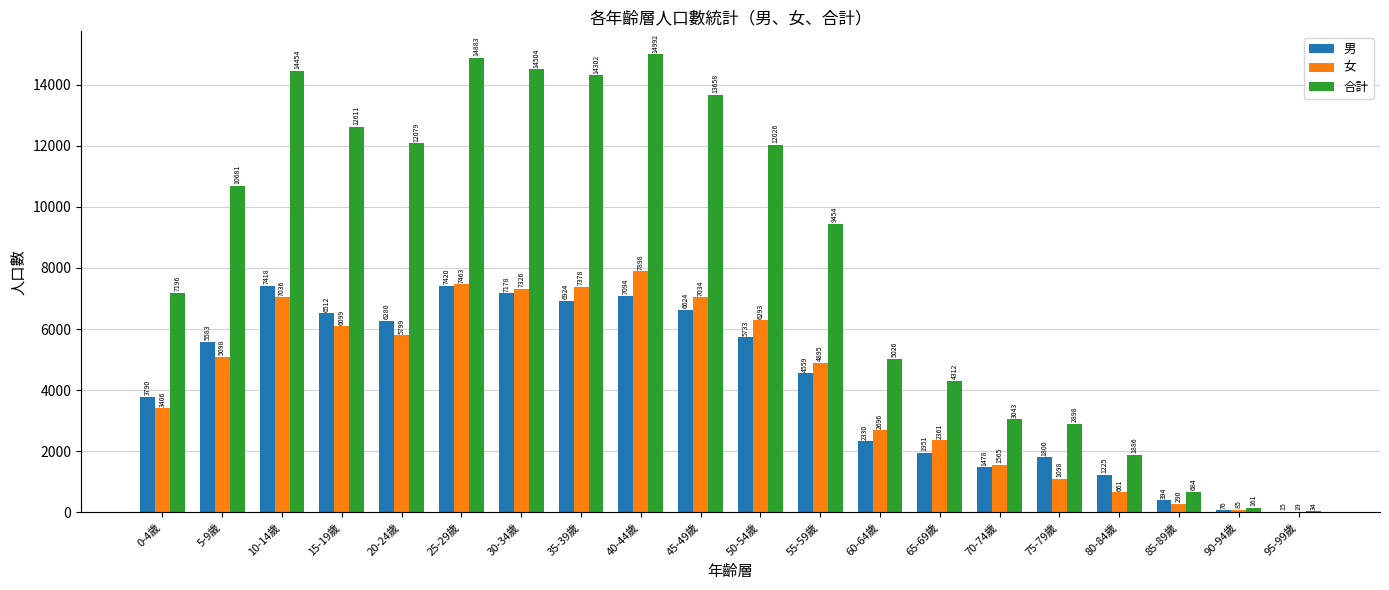

Reading left to right, list all the values displayed in this chart.

男: 3790	5583	7418	6512	6280	7420	7178	6924	7094	6624	5733	4559	2330	1951	1478	1800	1225	394	76	15
女: 3406	5098	7036	6099	5799	7463	7326	7378	7898	7034	6293	4895	2696	2361	1565	1098	661	290	85	19
合計: 7196	10681	14454	12611	12079	14883	14504	14302	14992	13658	12026	9454	5026	4312	3043	2898	1886	684	161	34